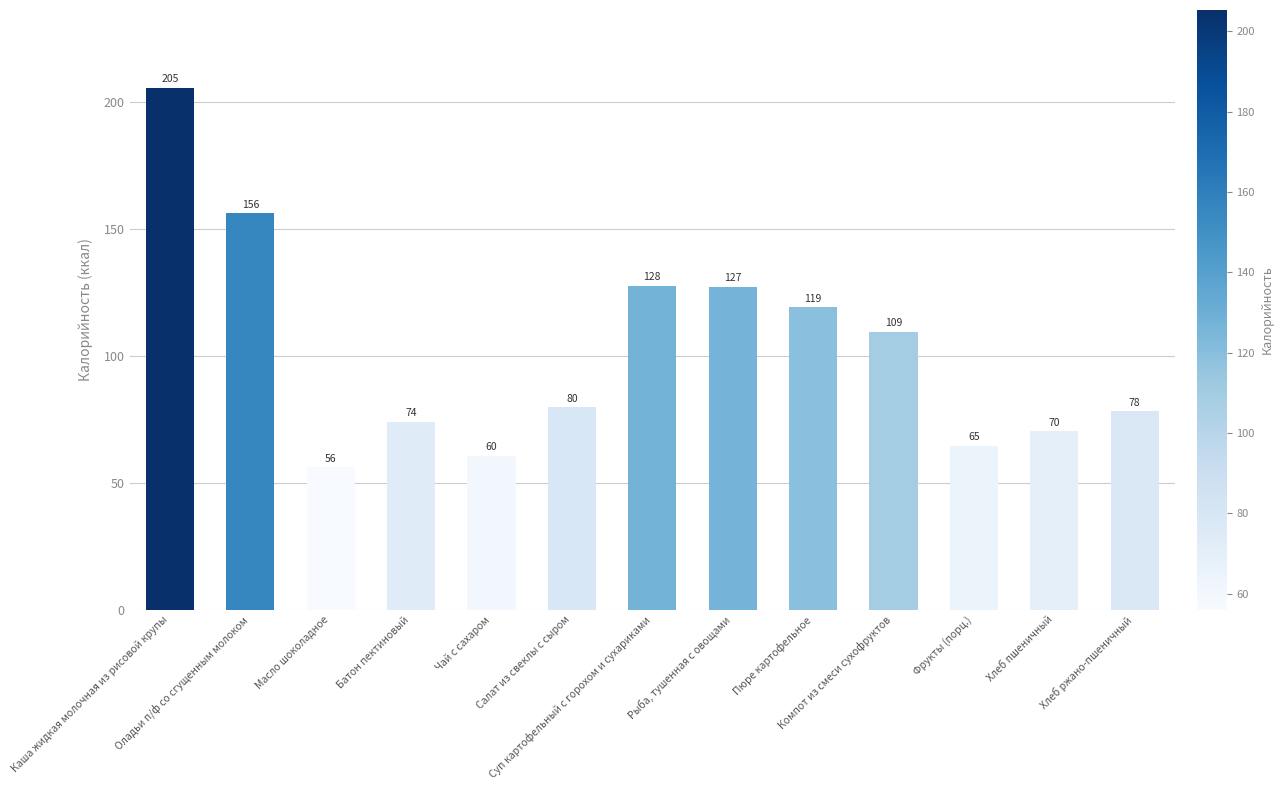

What is the change in value from Оладьи п/ф со сгущенным молоком to Пюре картофельное?

-37.0